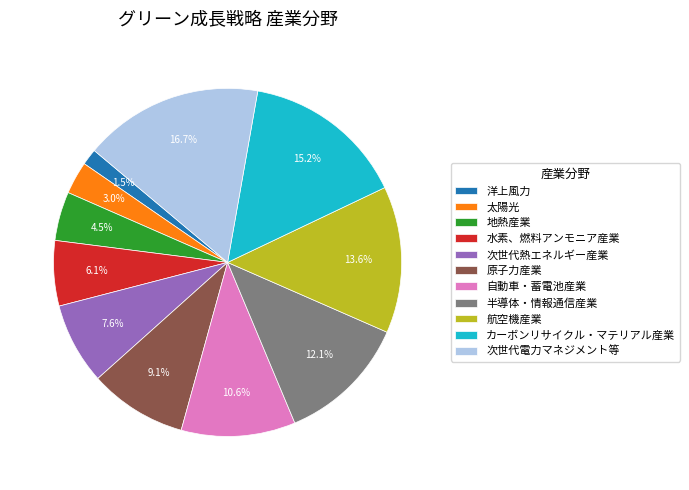

To the nearest percent, what percentage of the pie is 自動車・蓄電池産業?

11%